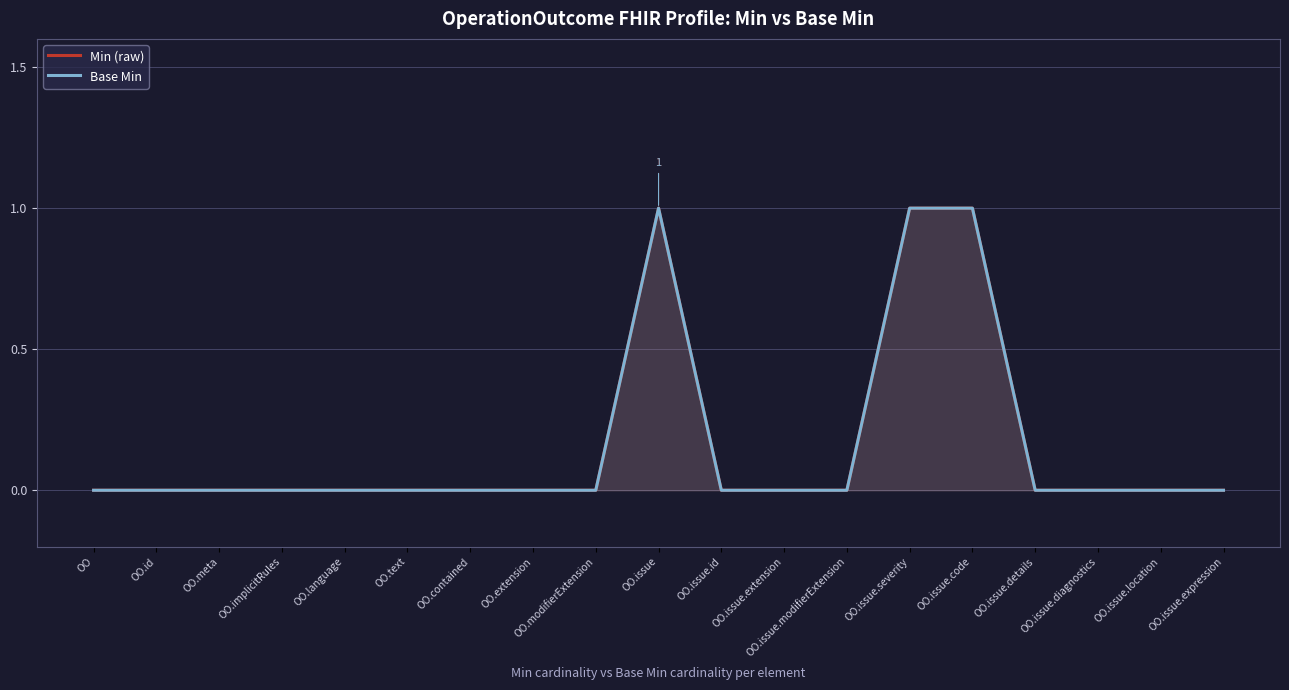

Which series has the widest spread of values?

Min (raw)